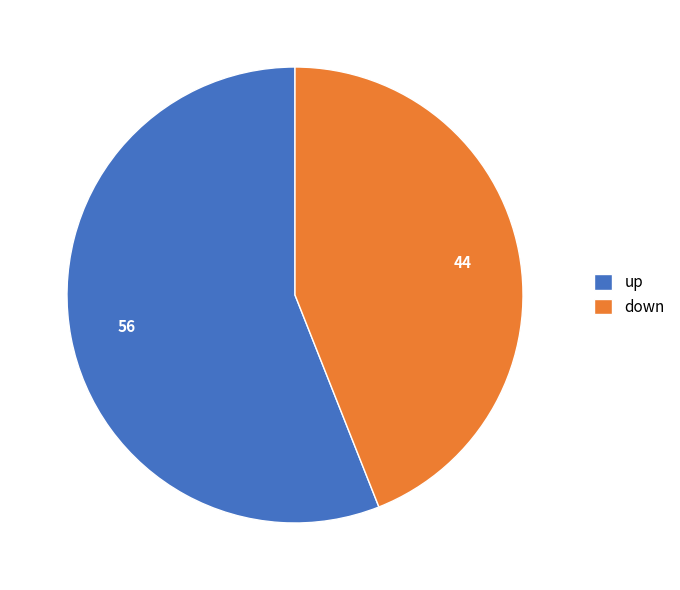

Combined, do up and down account for over 50%?

Yes